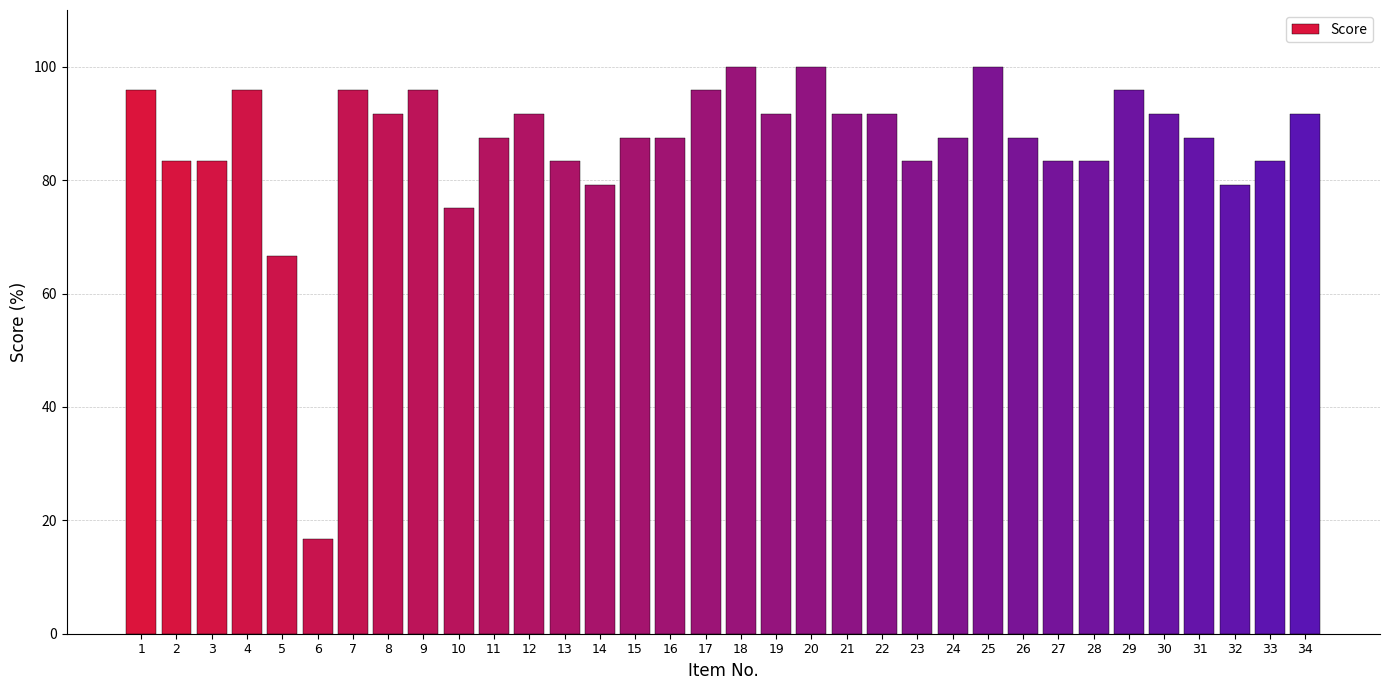

What is the average value?

86.5